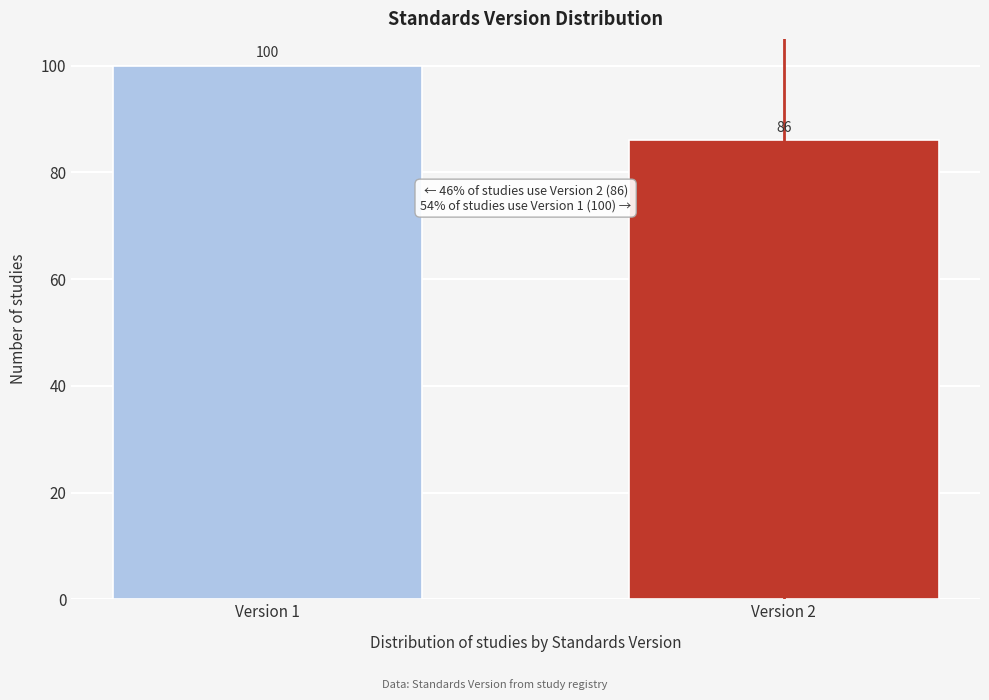

Reading left to right, transcribe all the data shown in this chart.

100	86